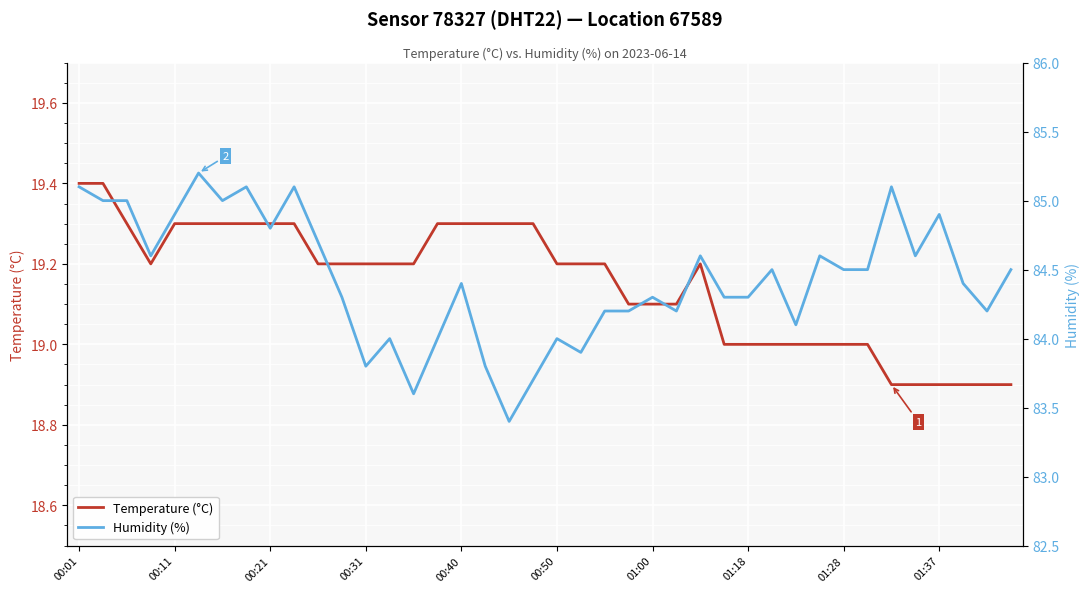

True or false: Humidity (%) and Temperature (°C) cross at least once.

False